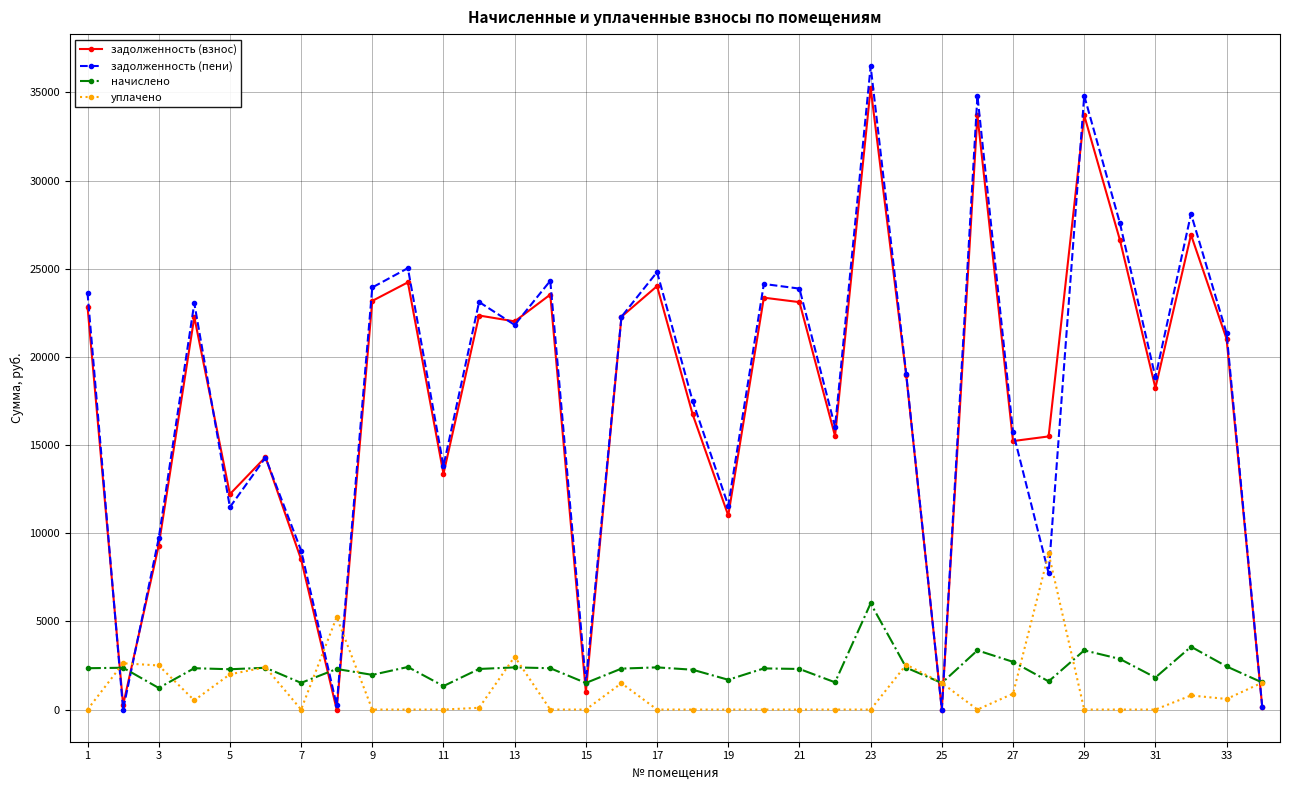

Which series has the largest range (max minus min)?

задолженность (пени)